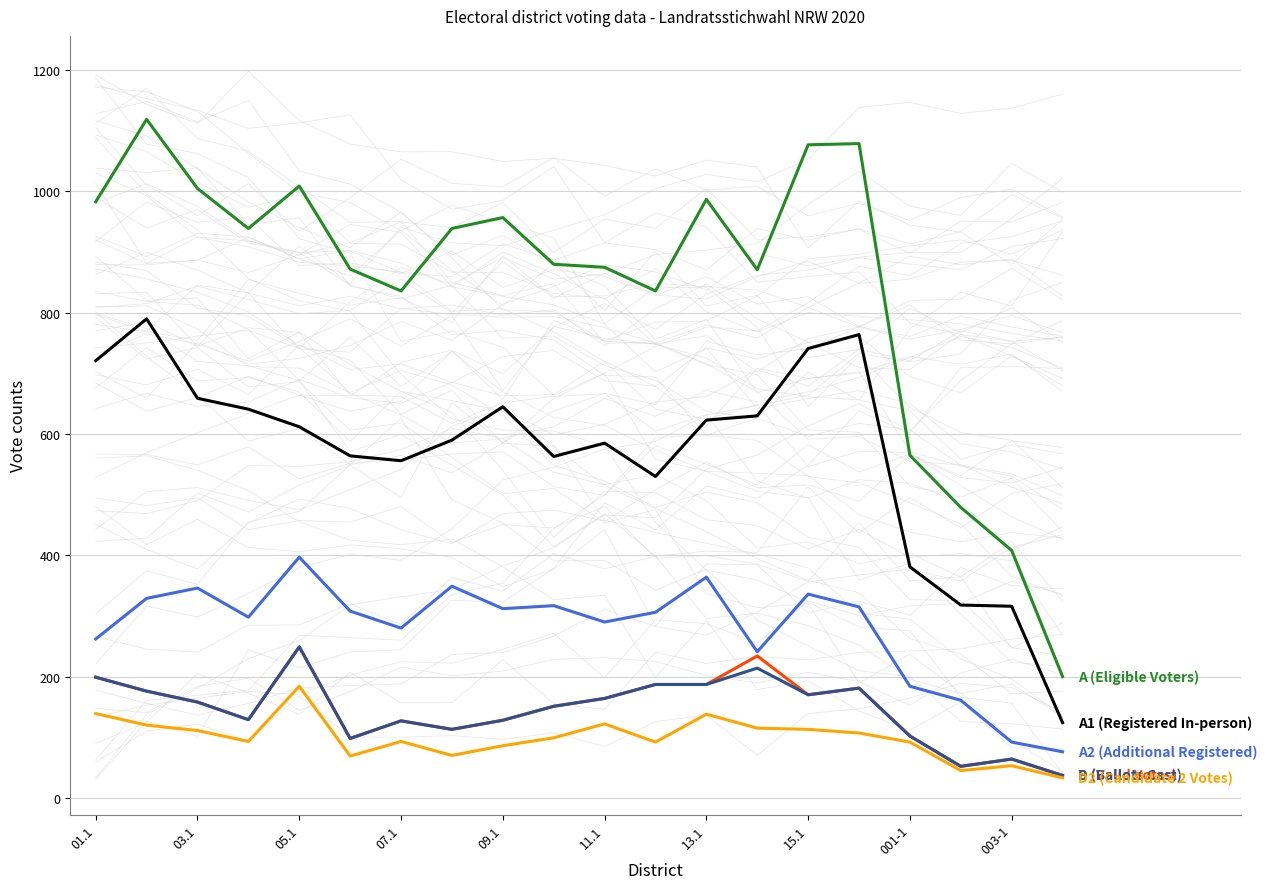

What is the average value of the A (Eligible Voters) series?

846